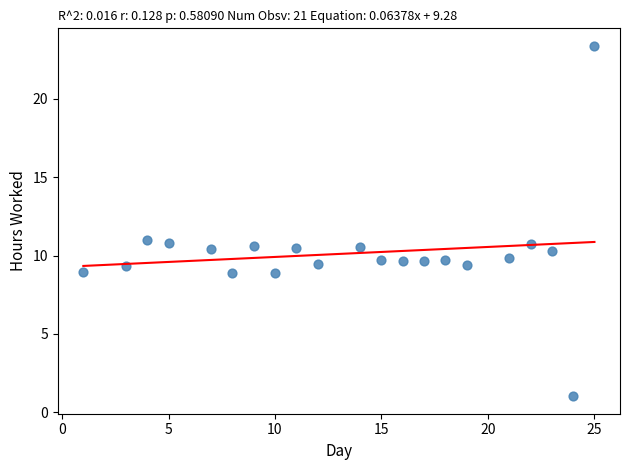

What is the range of X values (max minus min)?

24.0